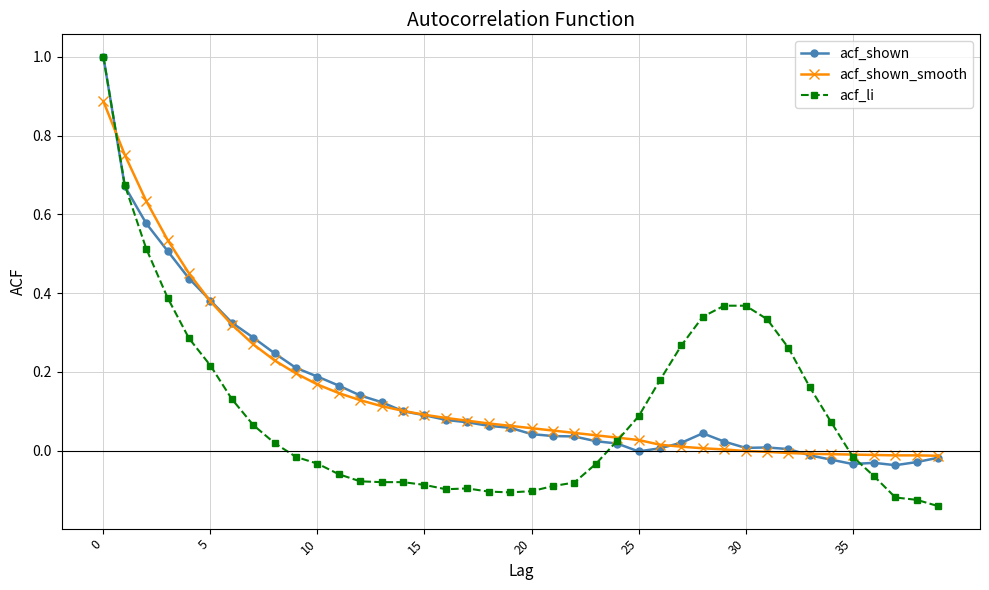

What is the maximum value shown in the chart?

1.0